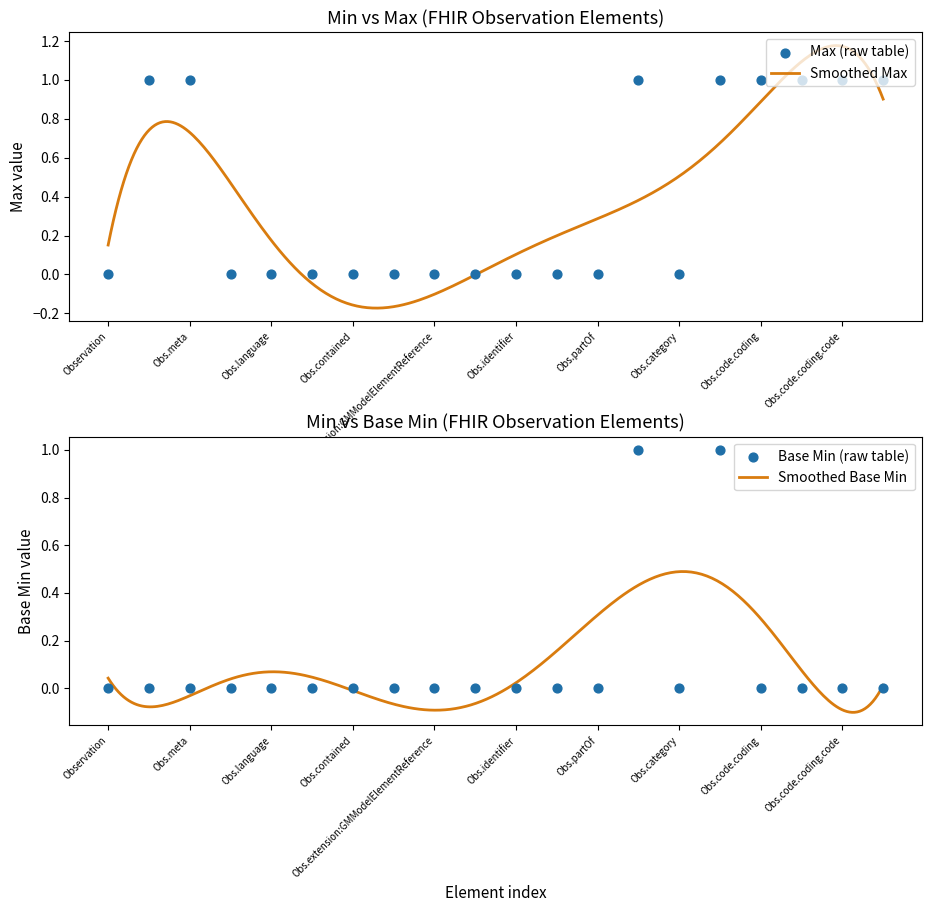

Is the value of Base_Min at 11 greater than the value of Max_raw at Min?

No